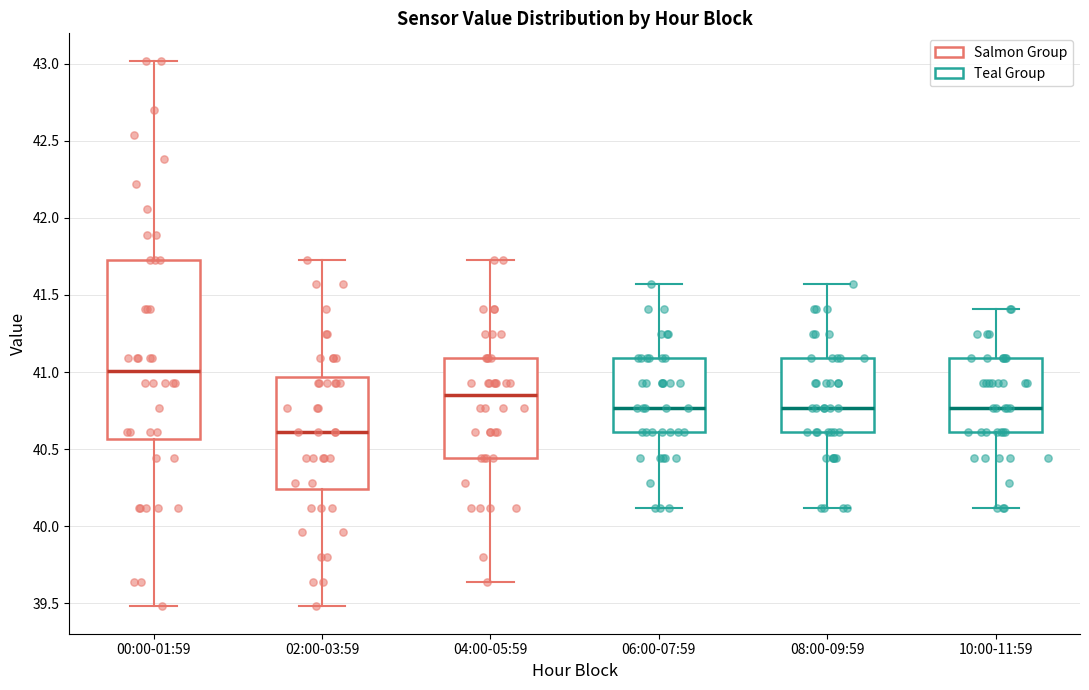

Which box's median line is the lowest?

02:00-03:59